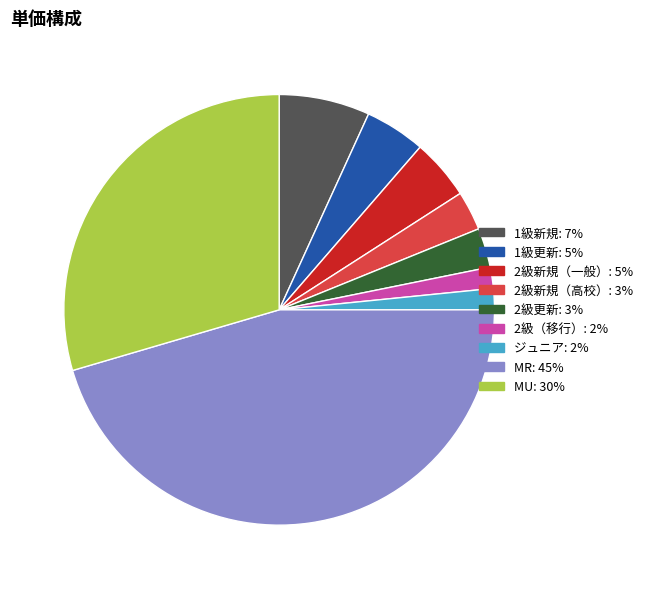

Is there a majority slice in this chart?

No